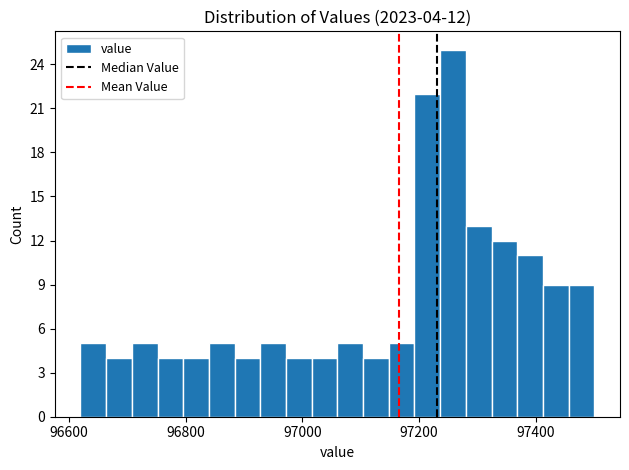

Around what value on the x-axis is the tallest bar? Give the approximate position of its centre, as read against the axis.

97260